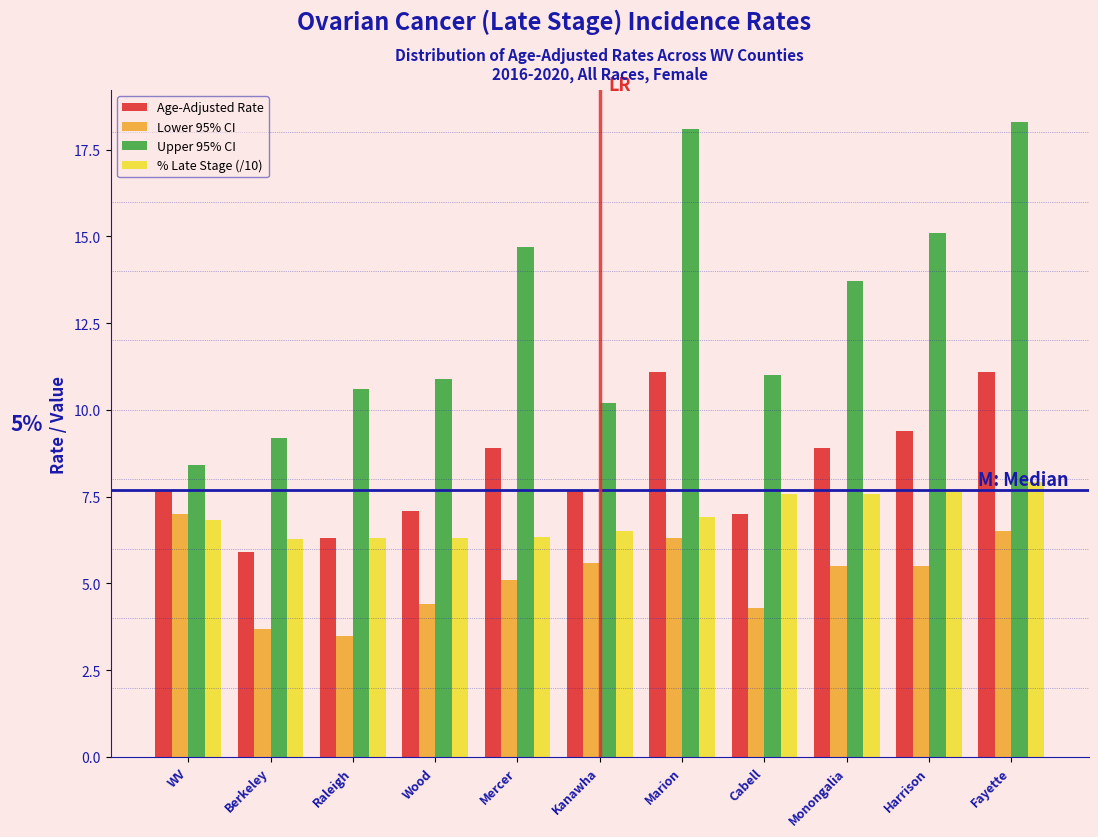

The value of Lower 95% CI at Fayette is 2.5. True or false?

False